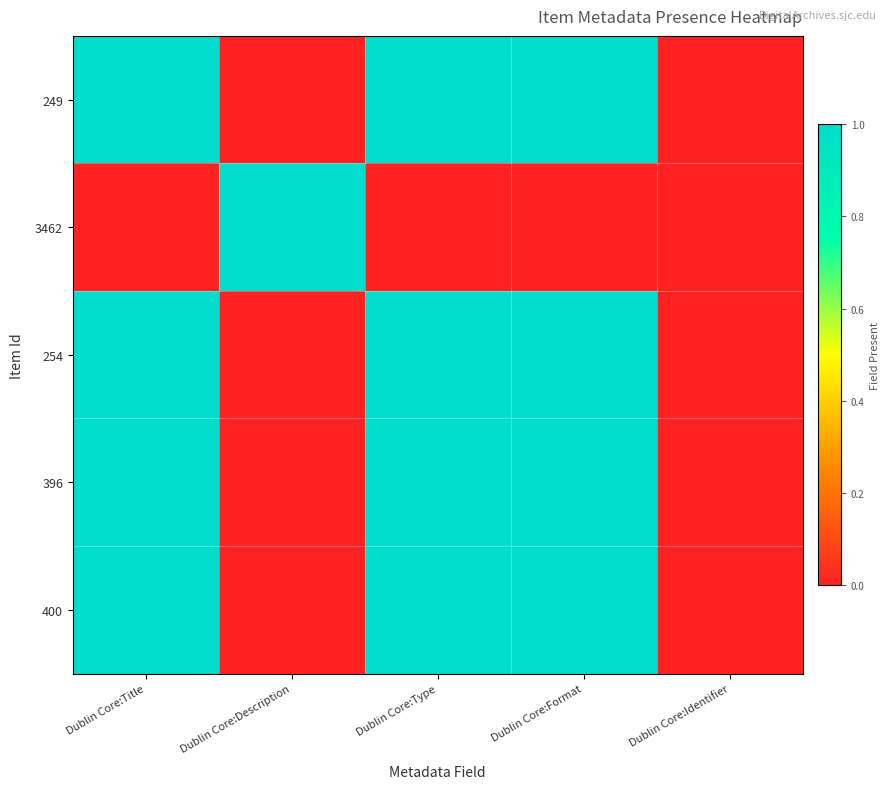

At which category is the sum across all series the highest?

Dublin Core:Title